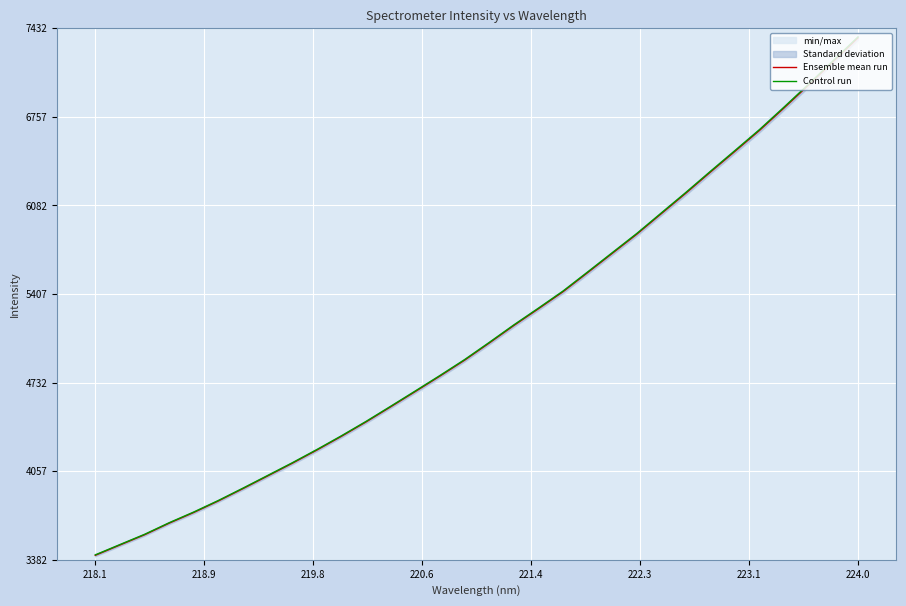

How many lines are shown in the chart?

2